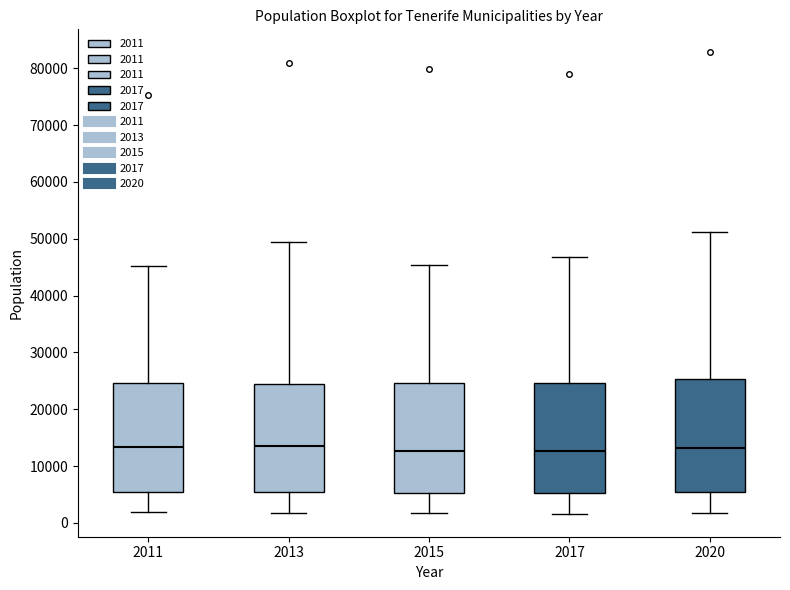

Reading left to right, read every box against the y-axis: the position of its median line, the range the box covers, and the ends of its whiskers. The values are not printed on the chart, so give them approximately, as read against the axis.

2011: median 13000, box 5000 to 25000, whiskers 2000 to 45000
2013: median 14000, box 5000 to 24000, whiskers 2000 to 49000
2015: median 13000, box 5000 to 25000, whiskers 2000 to 45000
2017: median 13000, box 5000 to 25000, whiskers 2000 to 47000
2020: median 13000, box 5000 to 25000, whiskers 2000 to 51000